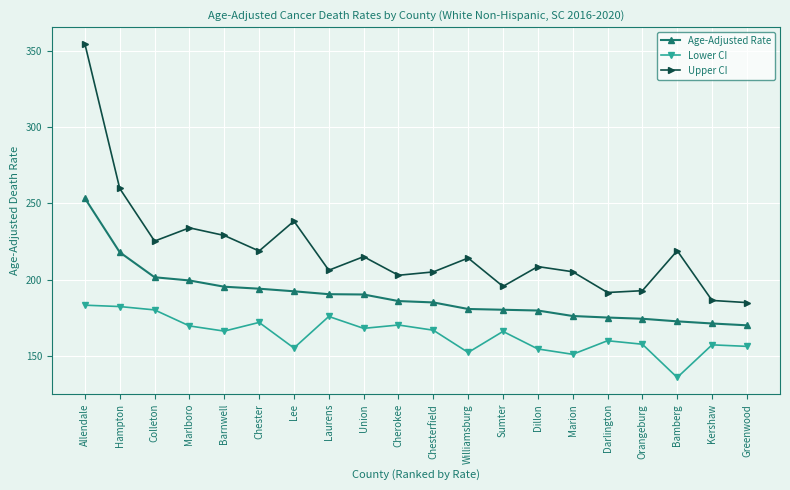

Where is the first local minimum for Lower CI?

Barnwell